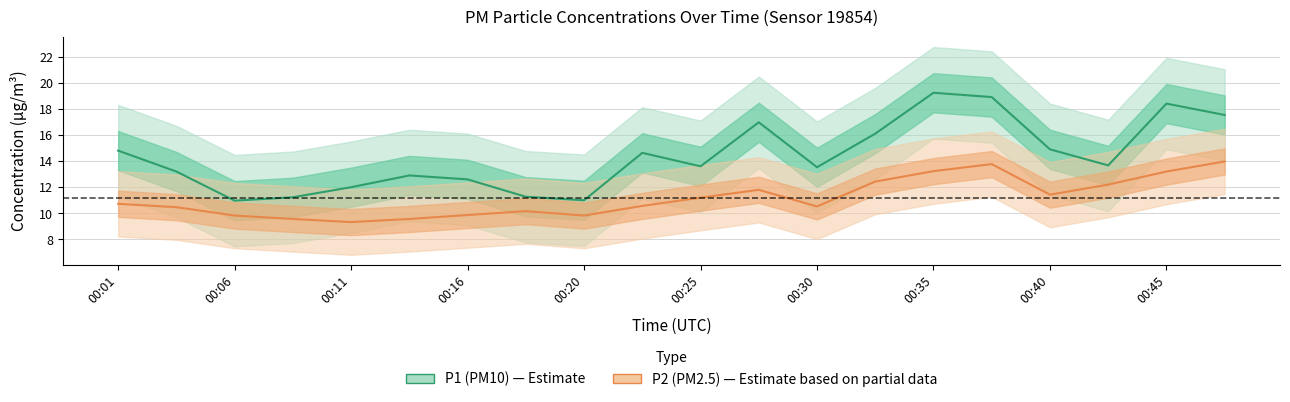

True or false: P1 and P2 cross at least once.

False